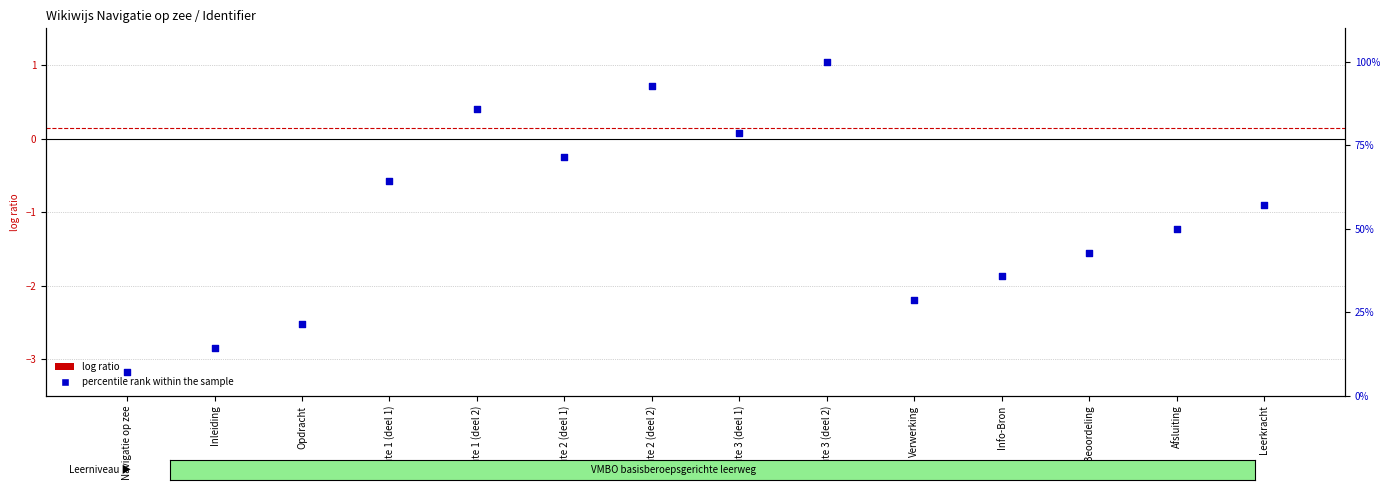

What are all the series names shown in the legend?

log ratio, percentile rank within the sample